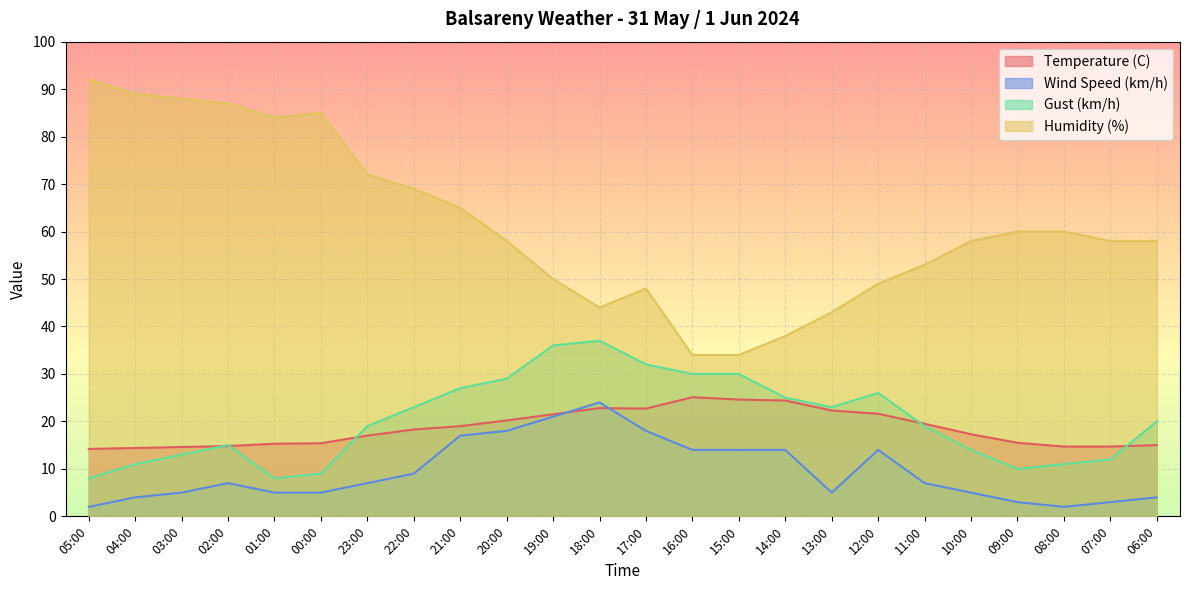

The Temperature (C) series shows 13.9 at 12:00. True or false?

False